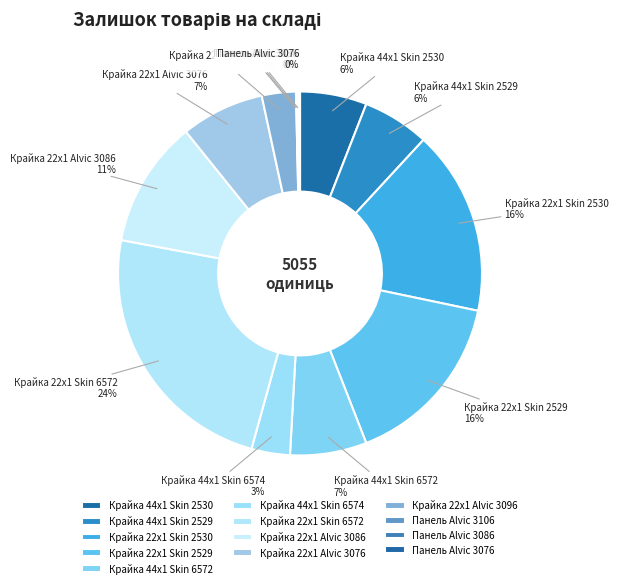

Which category has the biggest portion of the pie?

Крайка 22x1 Skin 6572